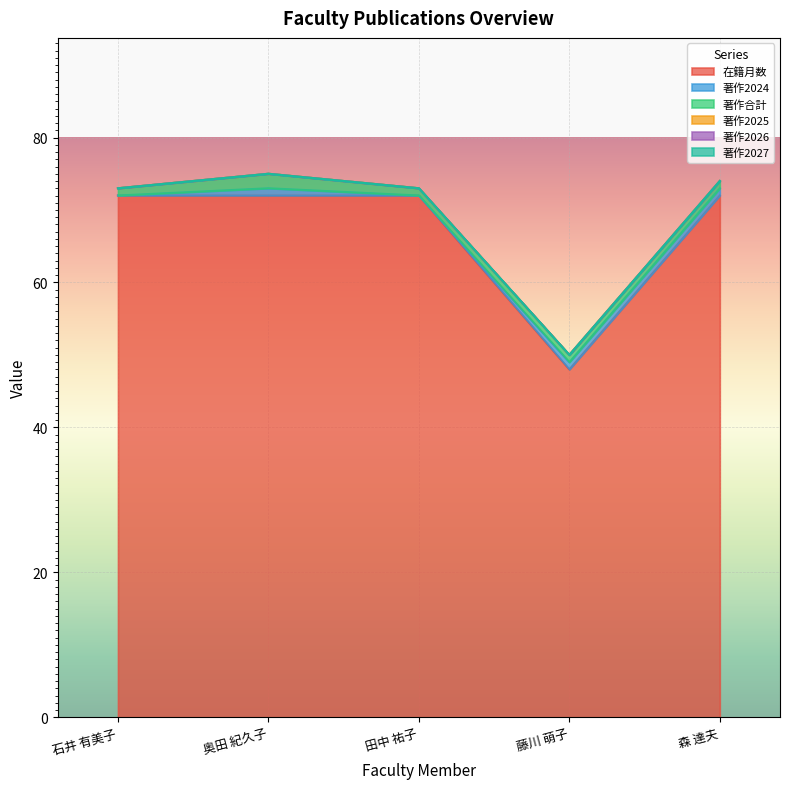

At which label does 著作2025 reach its peak?

石井 有美子